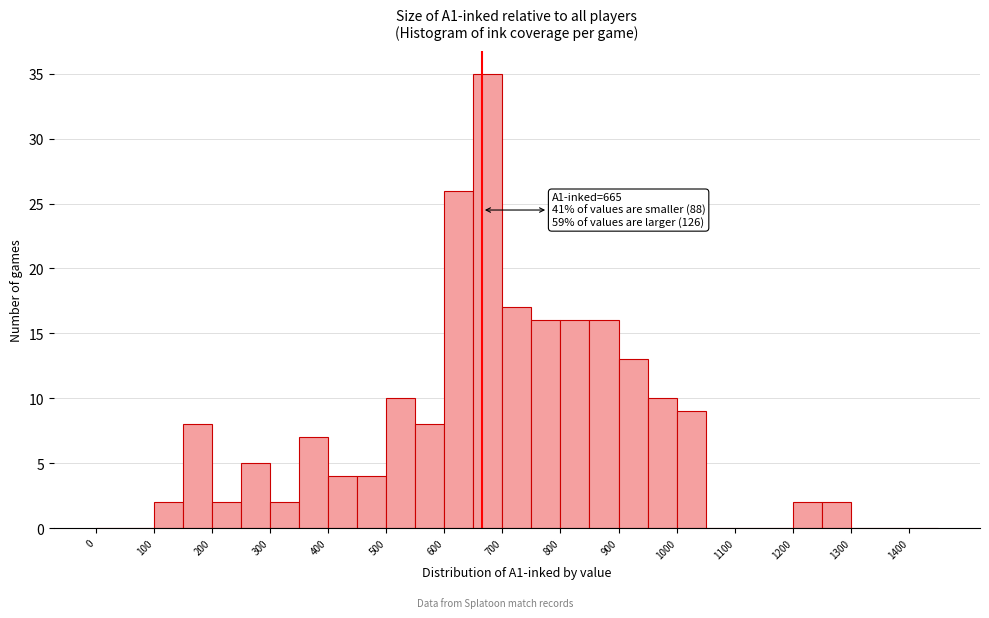

Which range on the x-axis has the tallest bar?

650 to 700